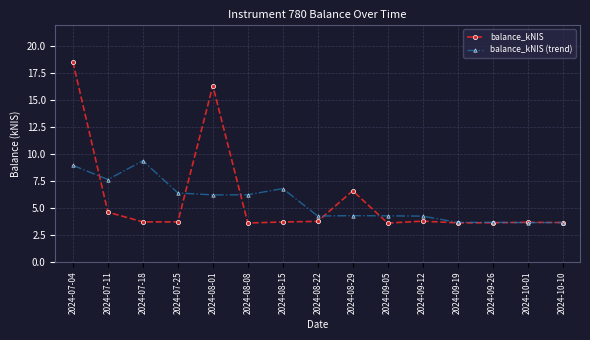

What is the spread (max minus min) of values at 2024-08-15?

3.1